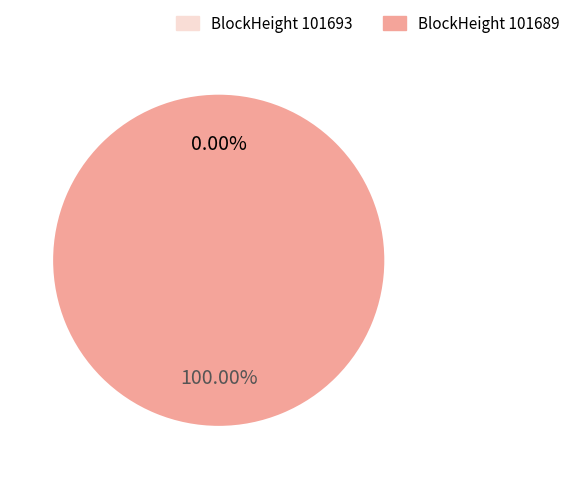

What percentage do 101693 and 101689 together represent?

100.0%